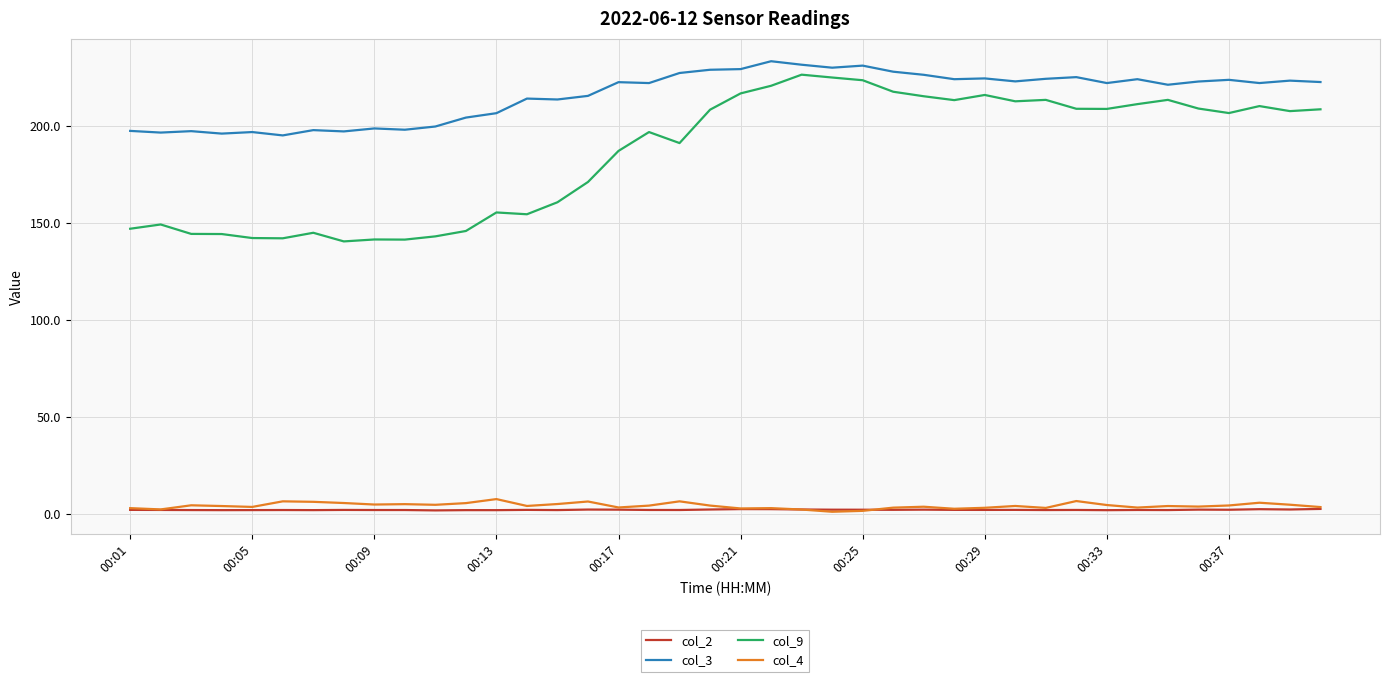

Is this an area chart (filled region under the line)?

No